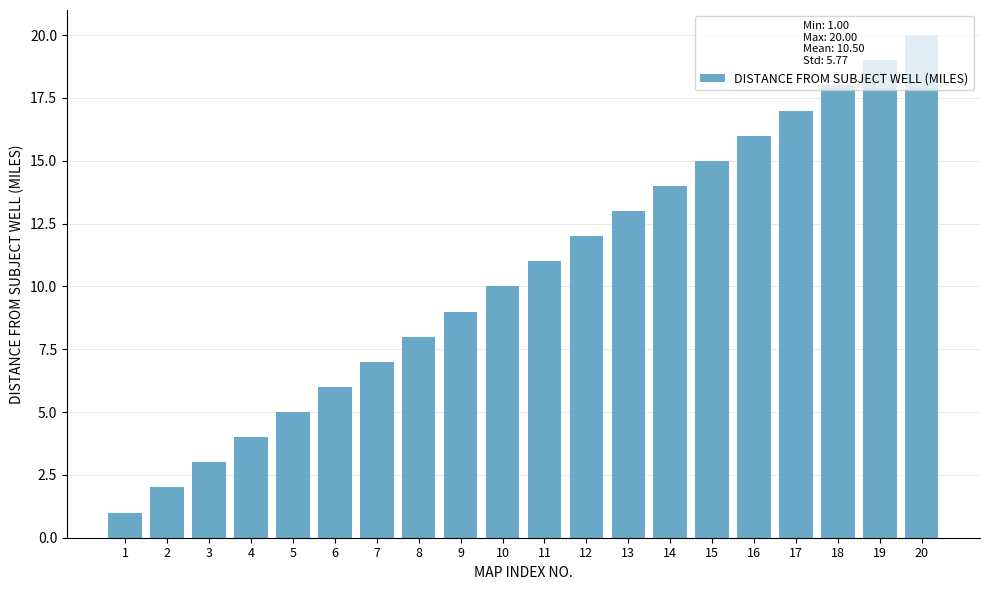

The chart shows a value of 18 at 18. True or false?

True